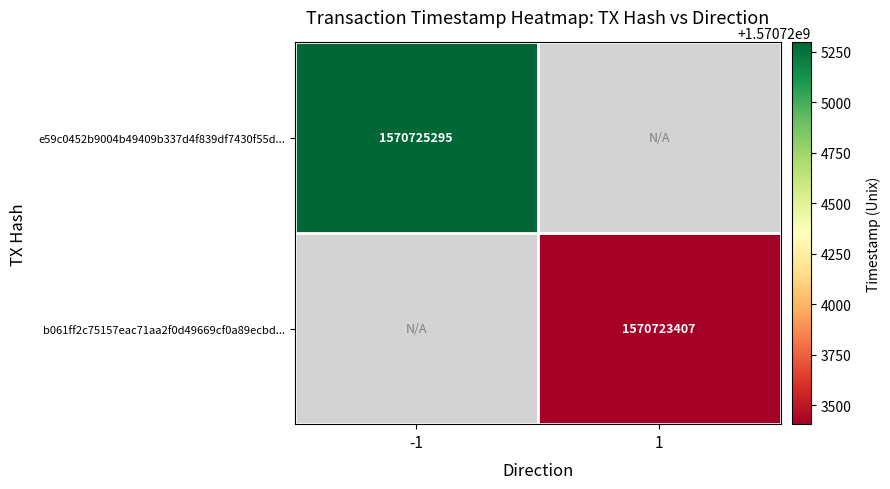

True or false: b061ff2c75157eac71aa2f0d49669cf0a89ecbd... has a value of 408593504 at 1.

False